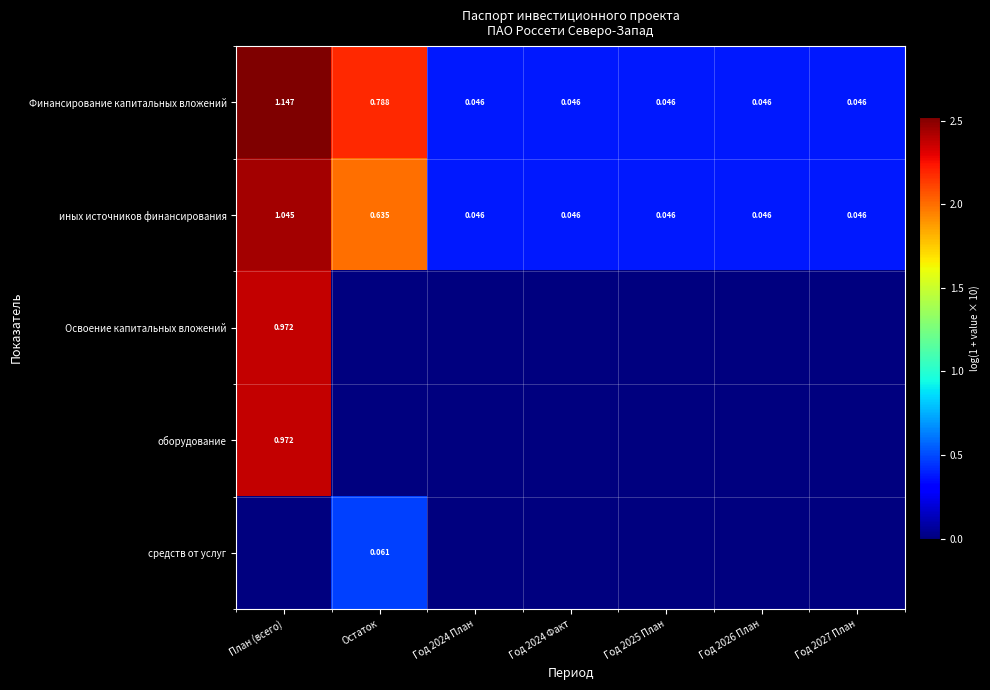

Between Остаток and Год 2027 План, which is larger?

Остаток